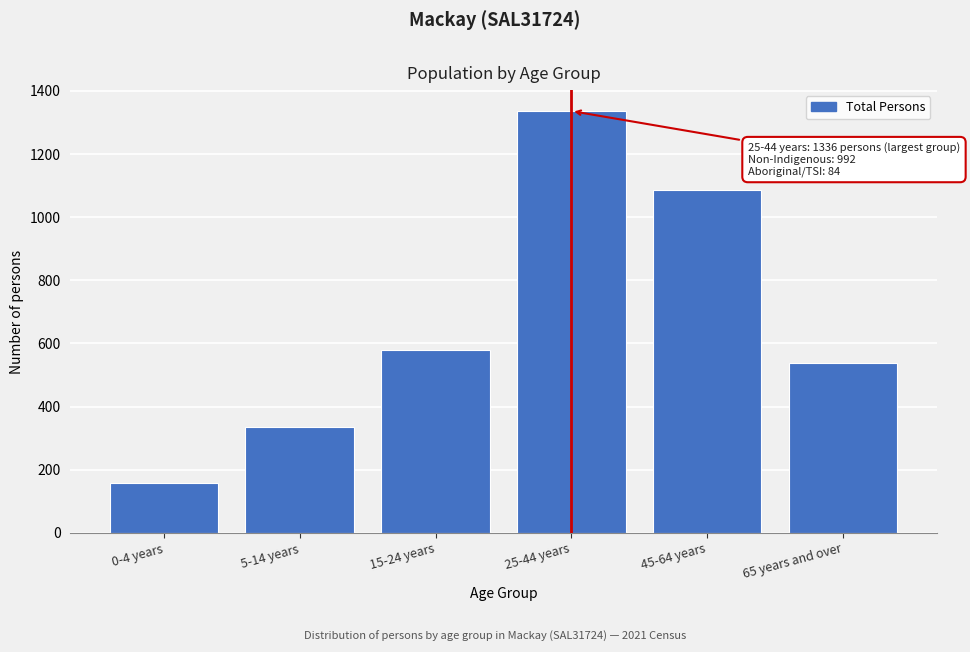

Reading right to left, what are all the values shown in this chart?

65 years and over=537	45-64 years=1086	25-44 years=1336	15-24 years=580	5-14 years=335	0-4 years=159